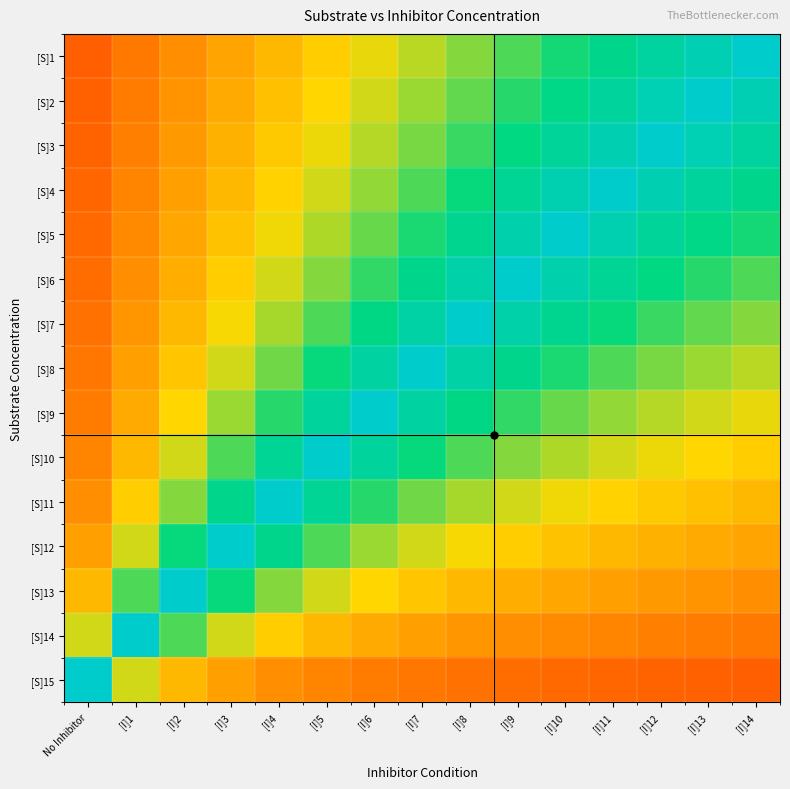

Between [I]7 and [I]12, which is larger?

[I]12